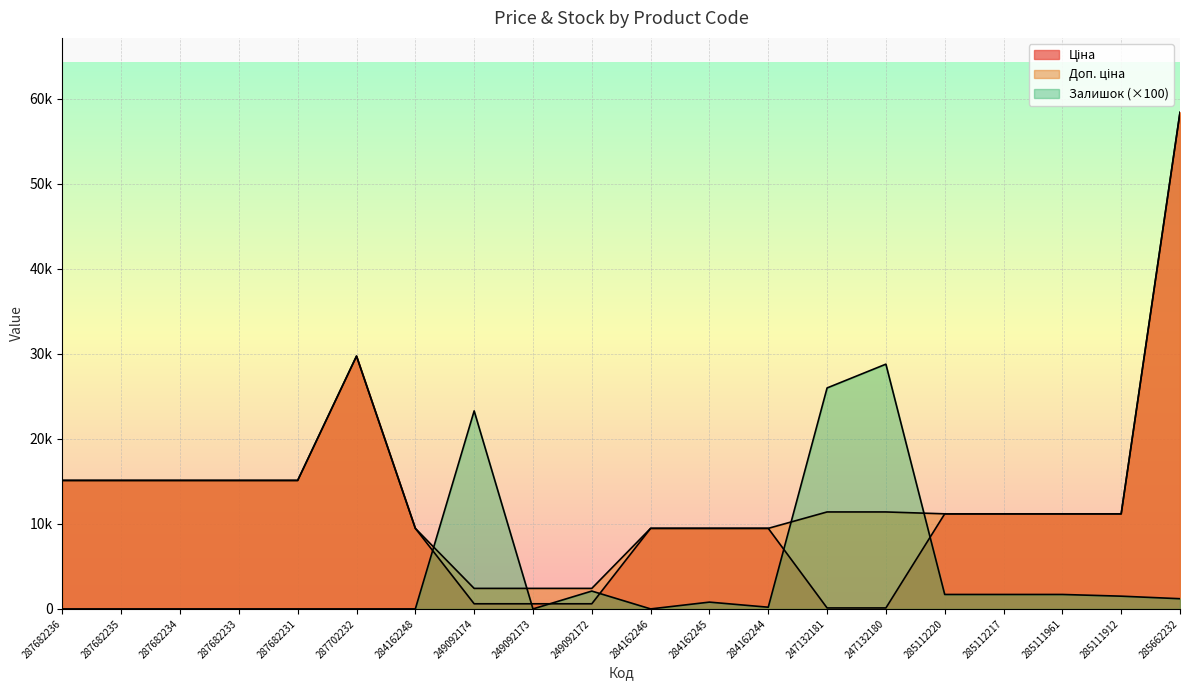

List the labels in order of Ціна value, largest first.

285662232, 287702232, 287682236, 287682235, 287682234, 287682233, 287682231, 285112220, 285112217, 285111961, 285111912, 284162248, 284162246, 284162245, 284162244, 249092174, 249092173, 249092172, 247132181, 247132180